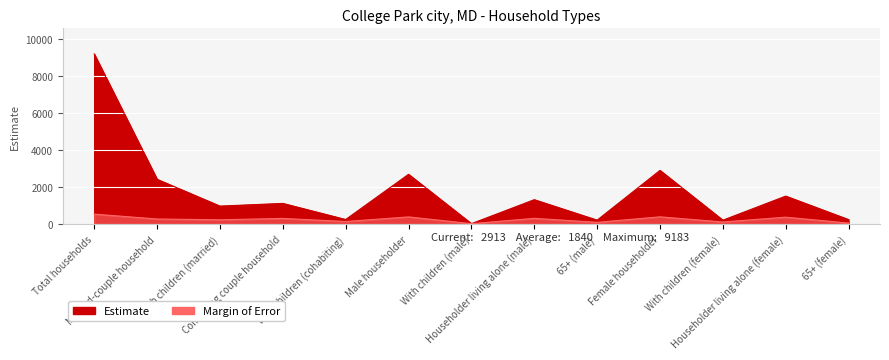

What is the sum of all Estimate Margin of Error values?

3508